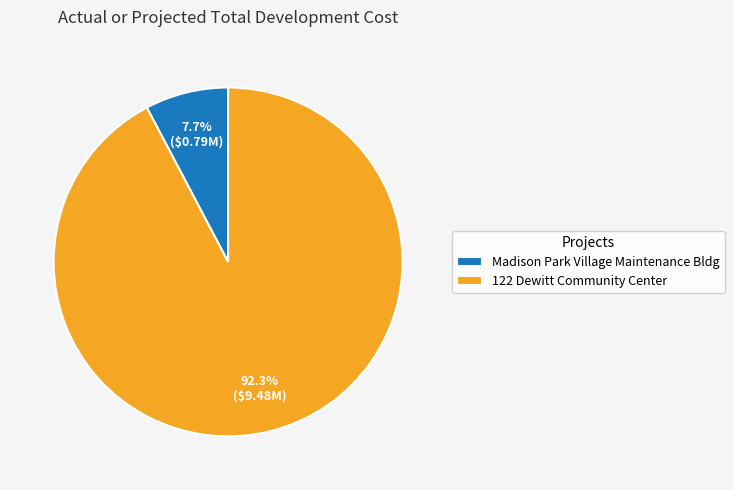

To the nearest percent, what percentage of the pie is Madison Park Village Maintenance Bldg?

8%